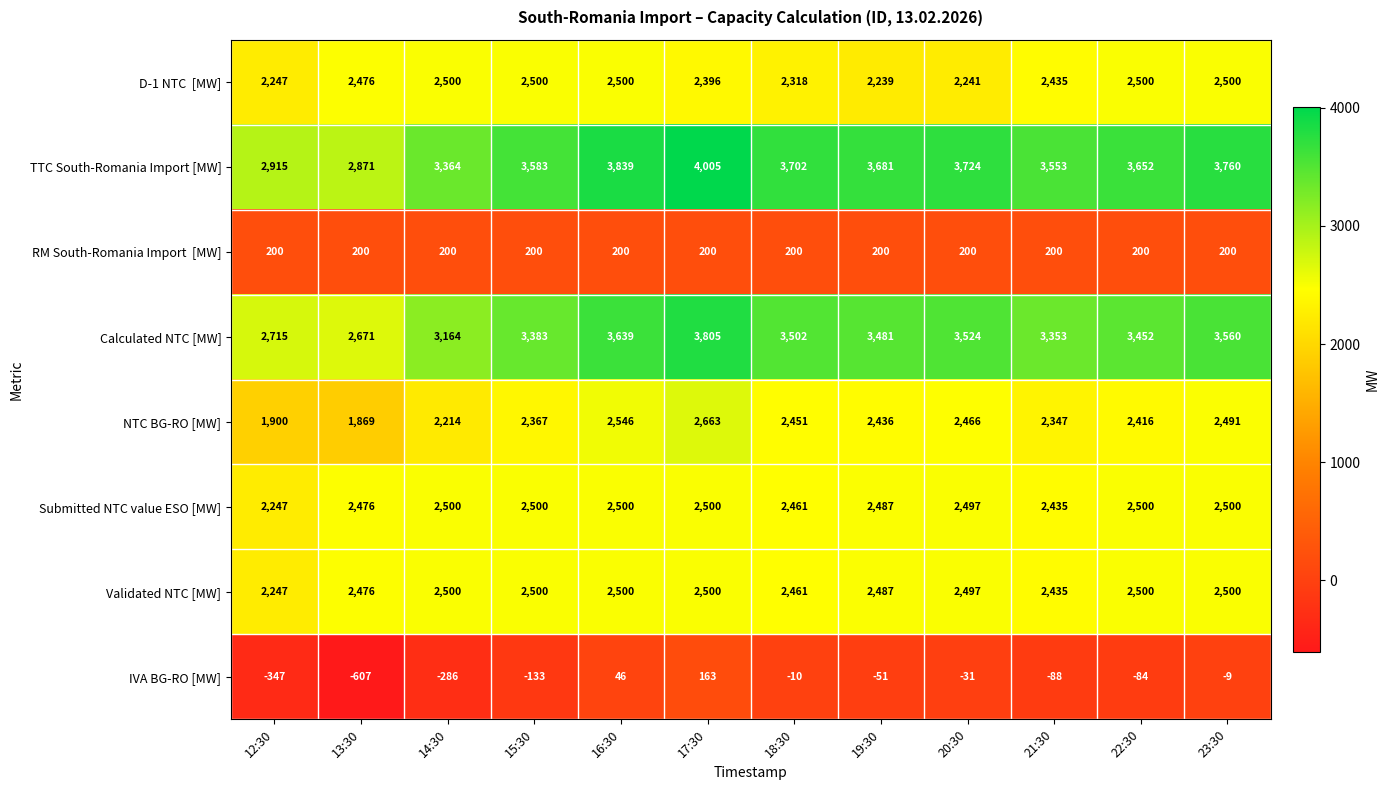

Which series has the largest total across all categories?

TTC South-Romania Import [MW]